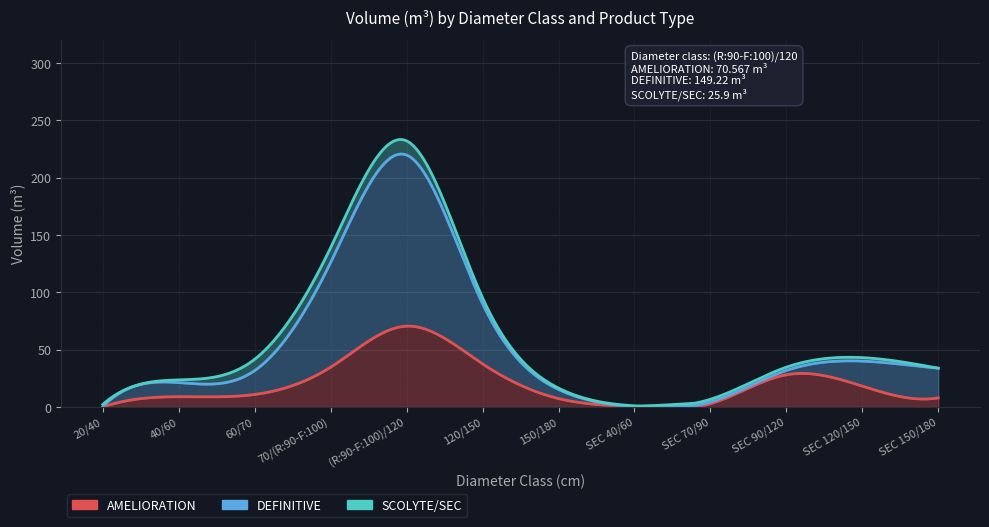

What value does the AMELIORATION series have at SEC 150/180?

8.0